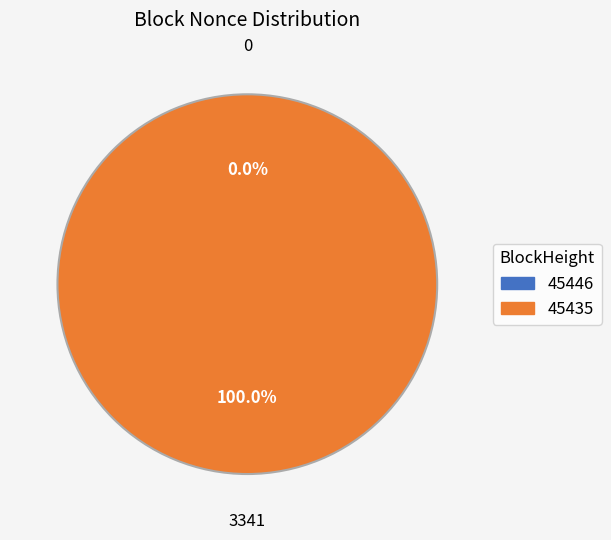

Does any single category account for the majority?

Yes